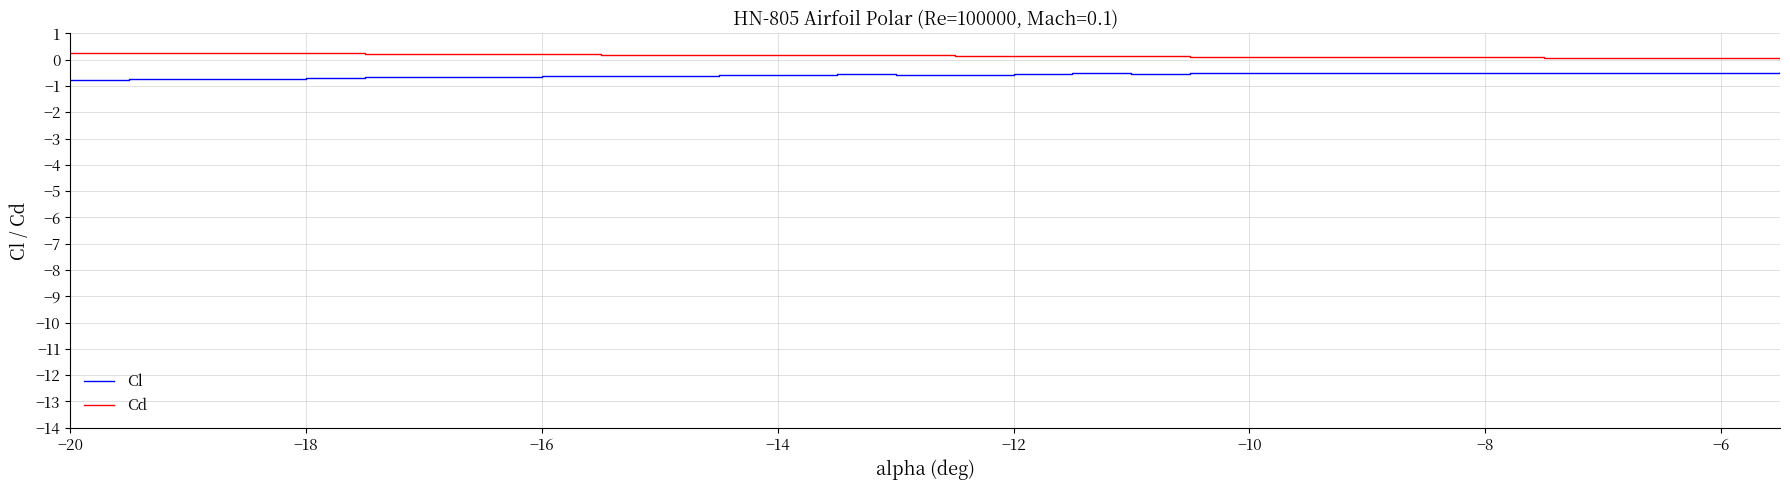

What is the maximum value shown in the chart?

0.3